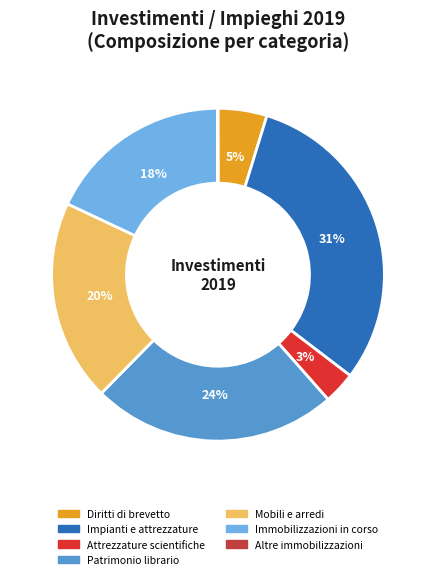

Does any single category account for the majority?

No